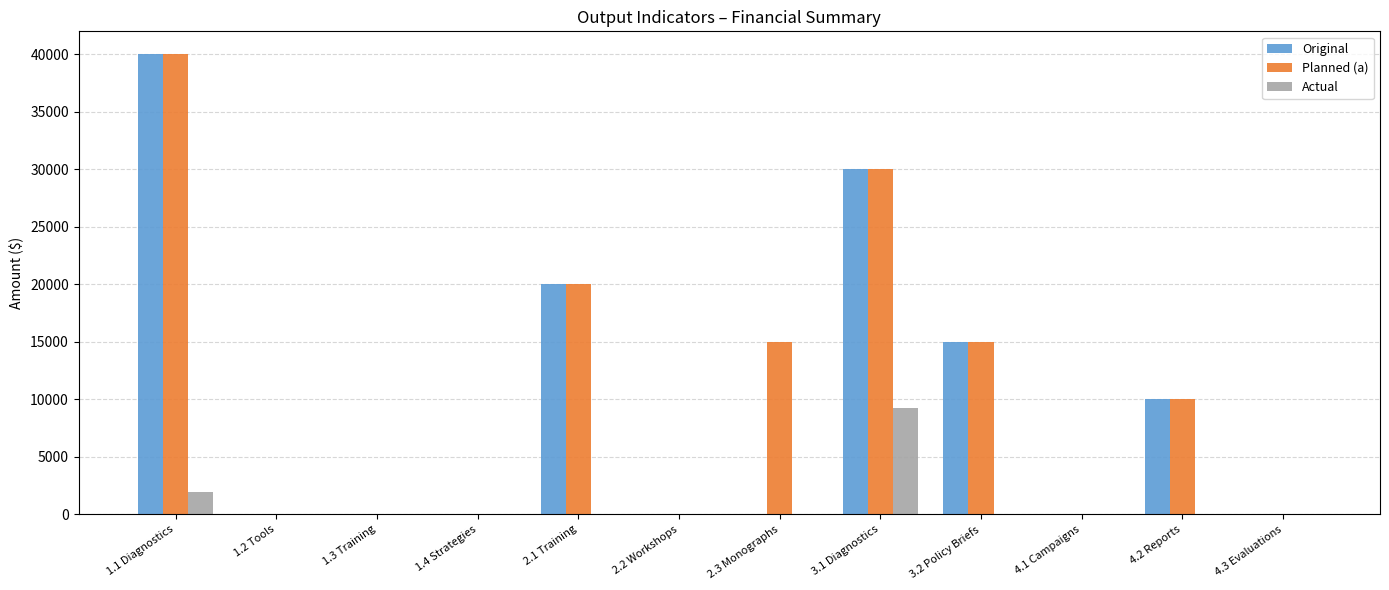

How many data points in Actual are above 0?

2